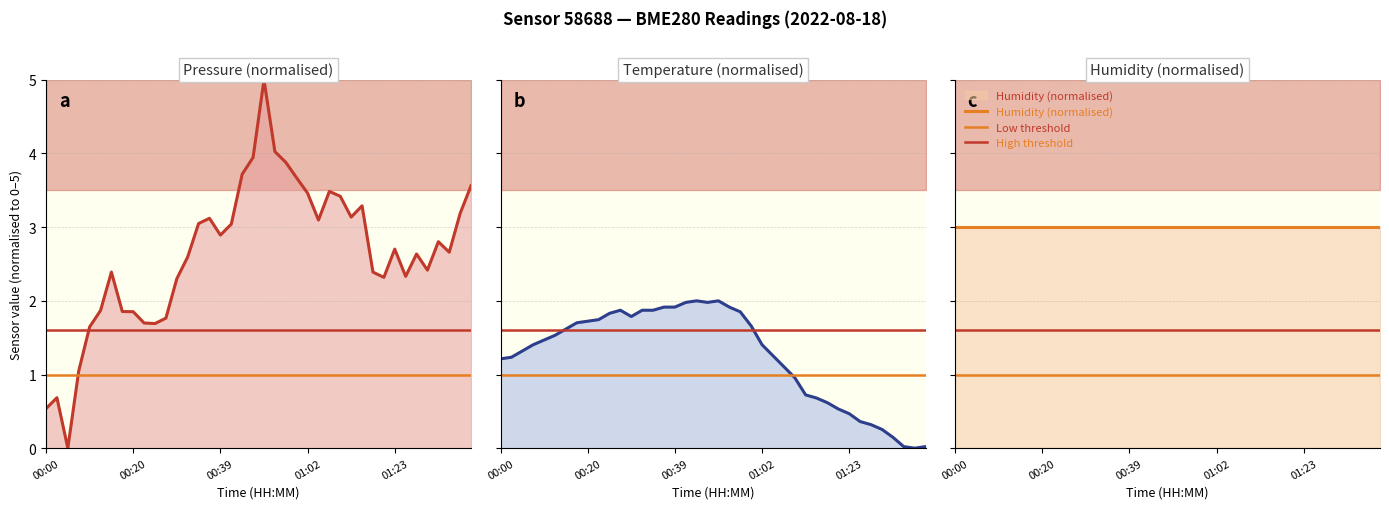

The value of pressure at 01:10 is 3.4. True or false?

True